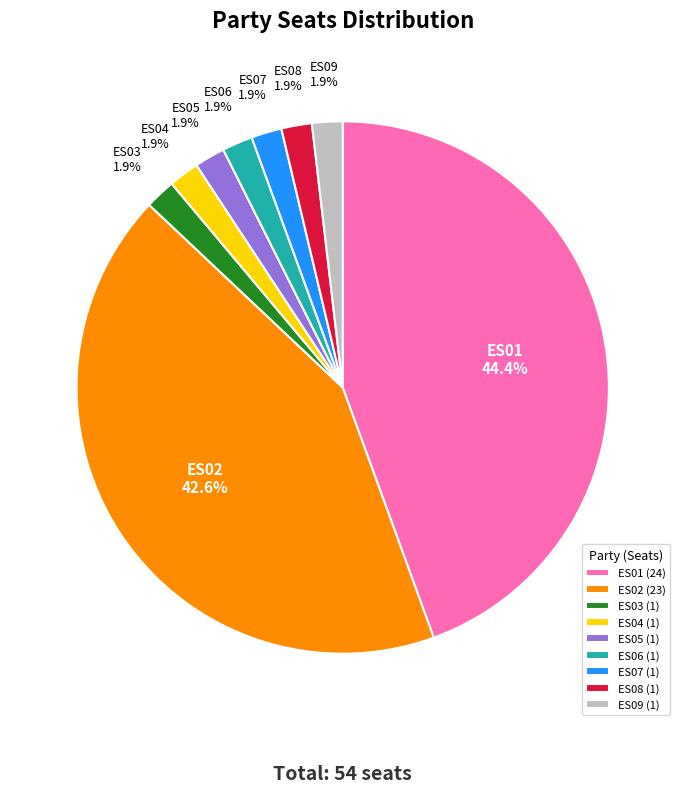

What is the largest slice in the pie chart?

ES01